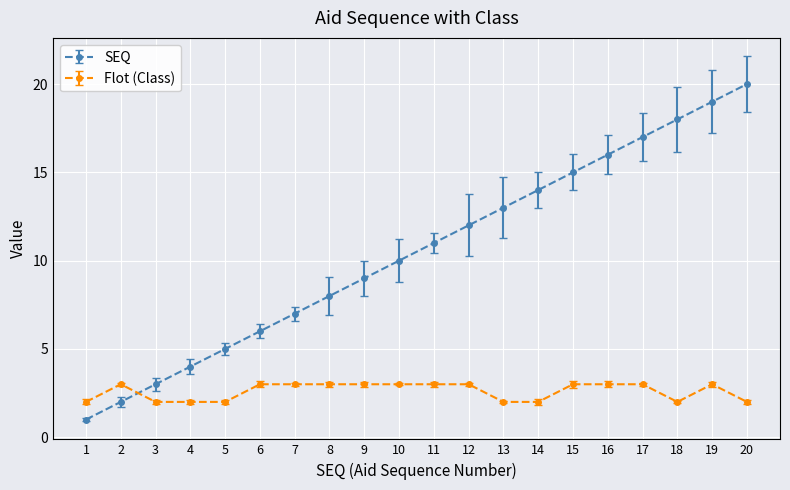

At 17, list the series in order from largest to smallest.

SEQ, Flot (Class)